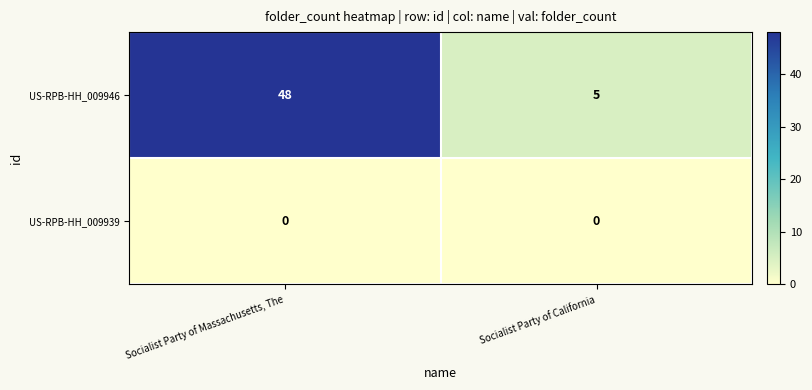

What is the difference between the maximum and minimum values in the US-RPB-HH_009946 series?

43